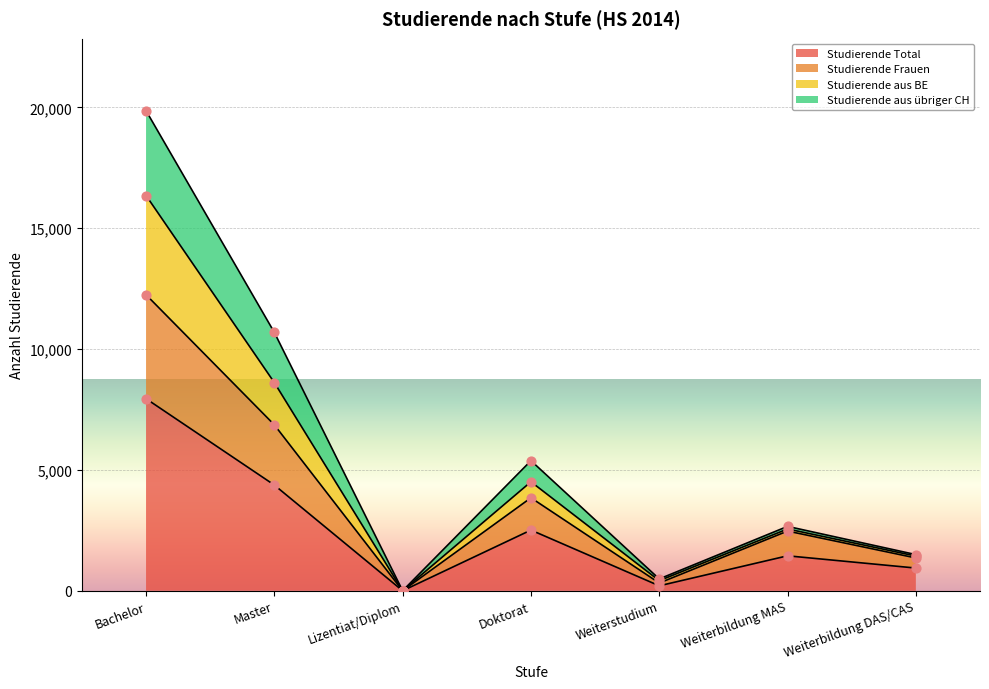

At how many categories does at least one series exceed 11?

6